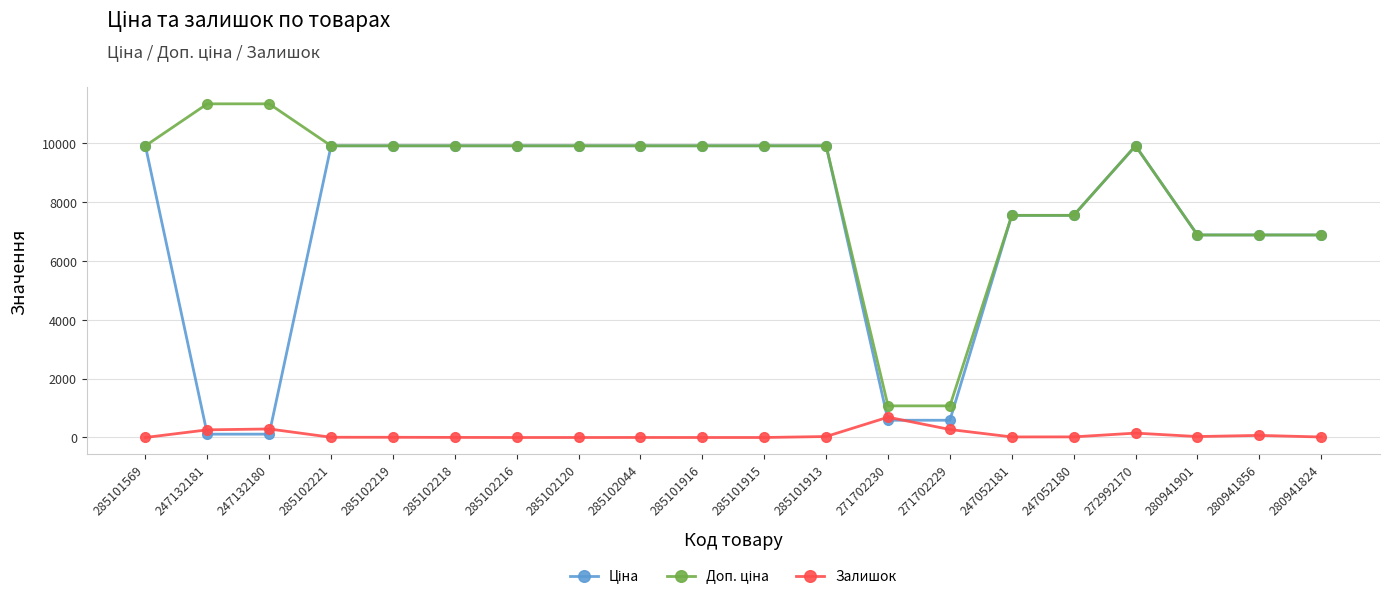

What is the spread (max minus min) of values at 285101916?

9908.5